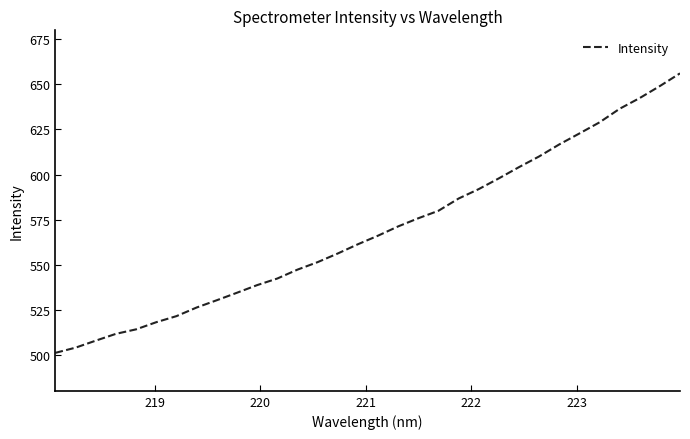

What is the greatest value displayed?

656.1